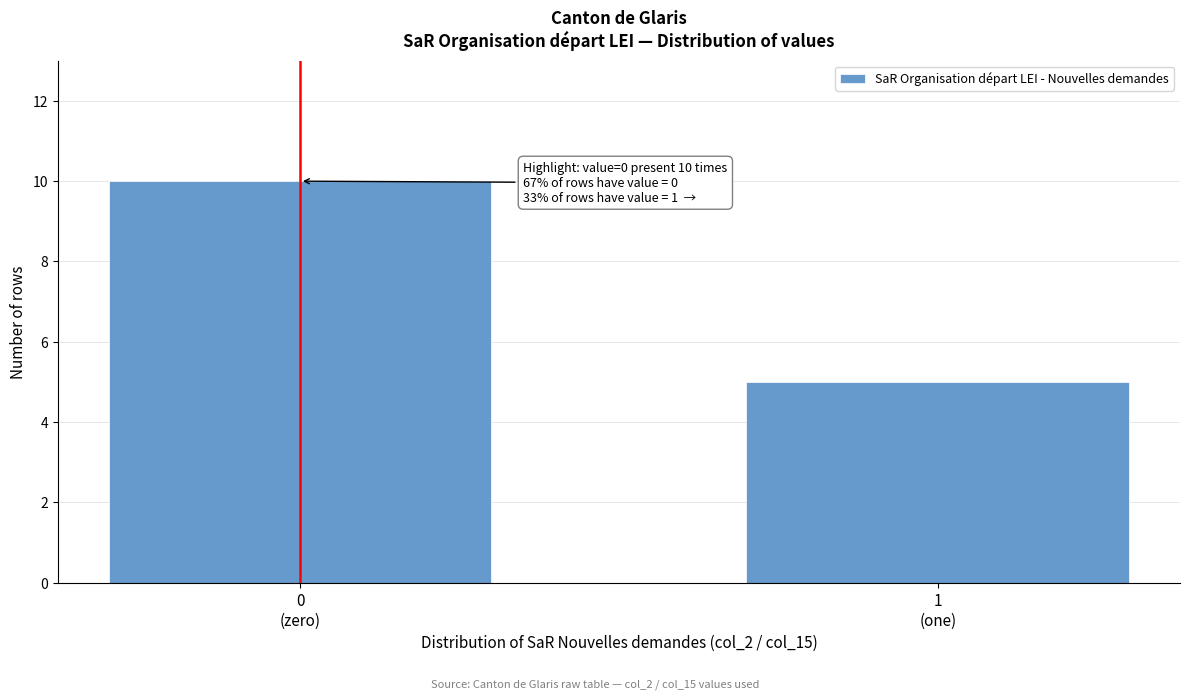

Reading left to right, transcribe all the data shown in this chart.

10	5